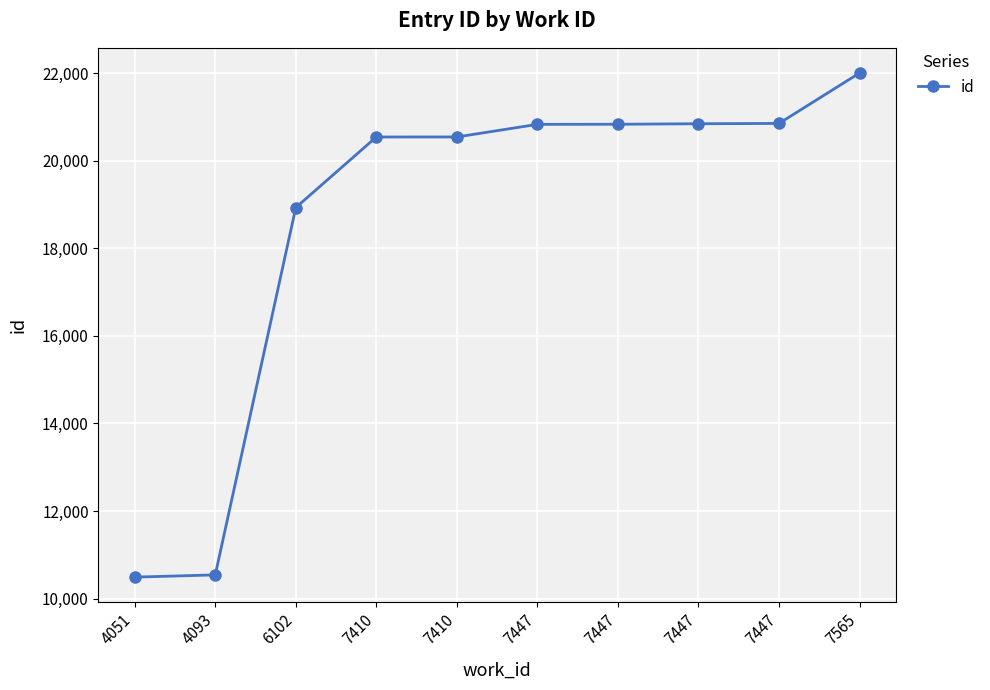

Does the chart have visible grid lines?

Yes